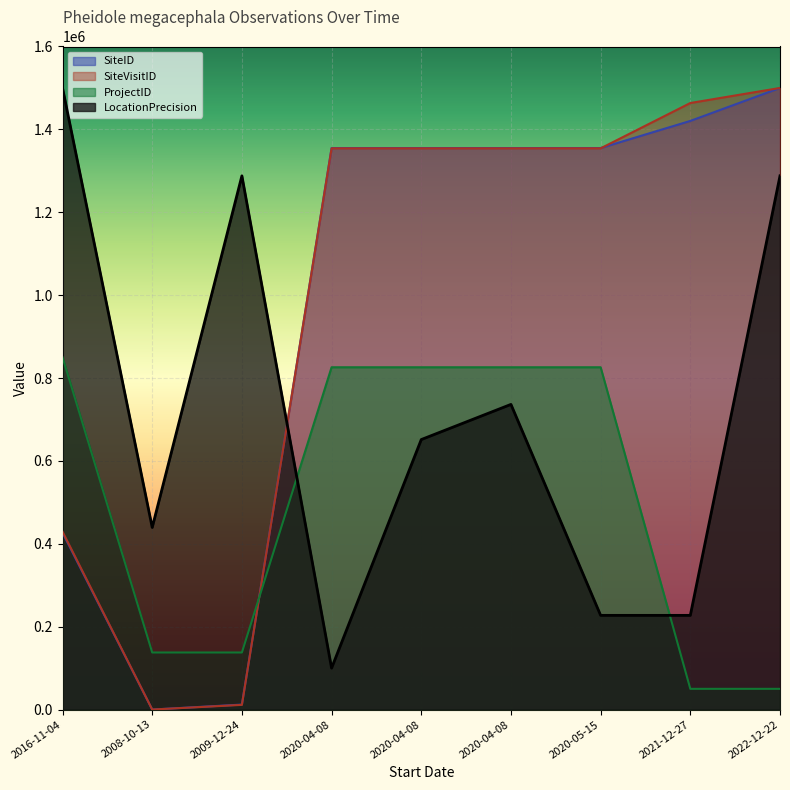

How many interior local valleys does the LocationPrecision series have?

2